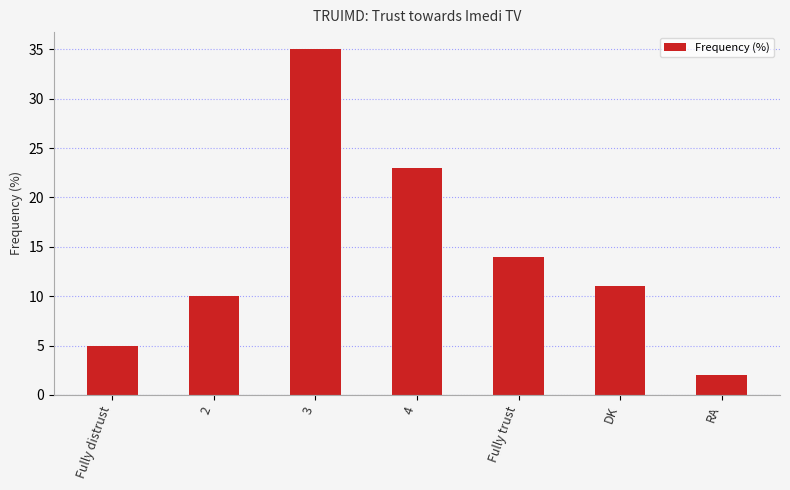

How many data points are less than 11?

3